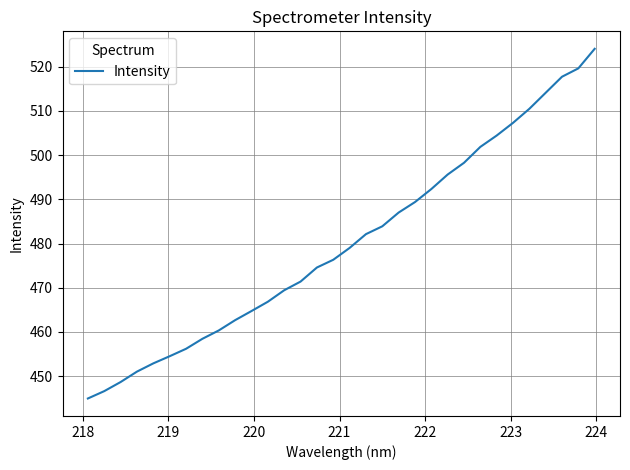

What is the maximum value shown in the chart?

524.1